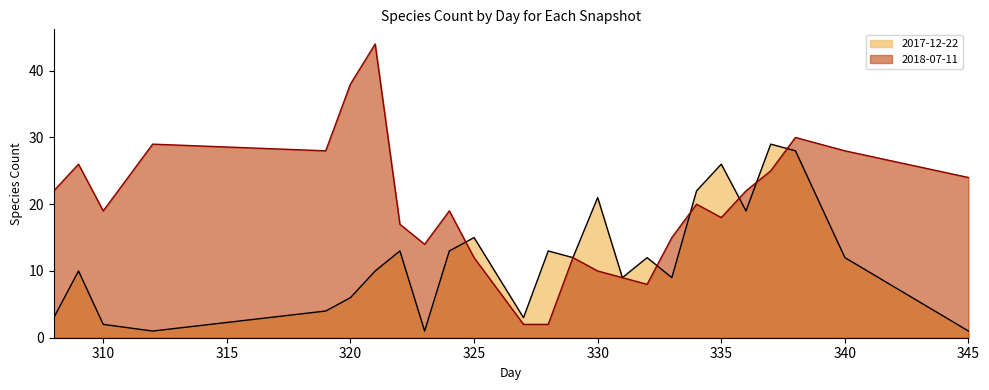

What is the sum of the 2018-07-11 values at 329 and 335?

30